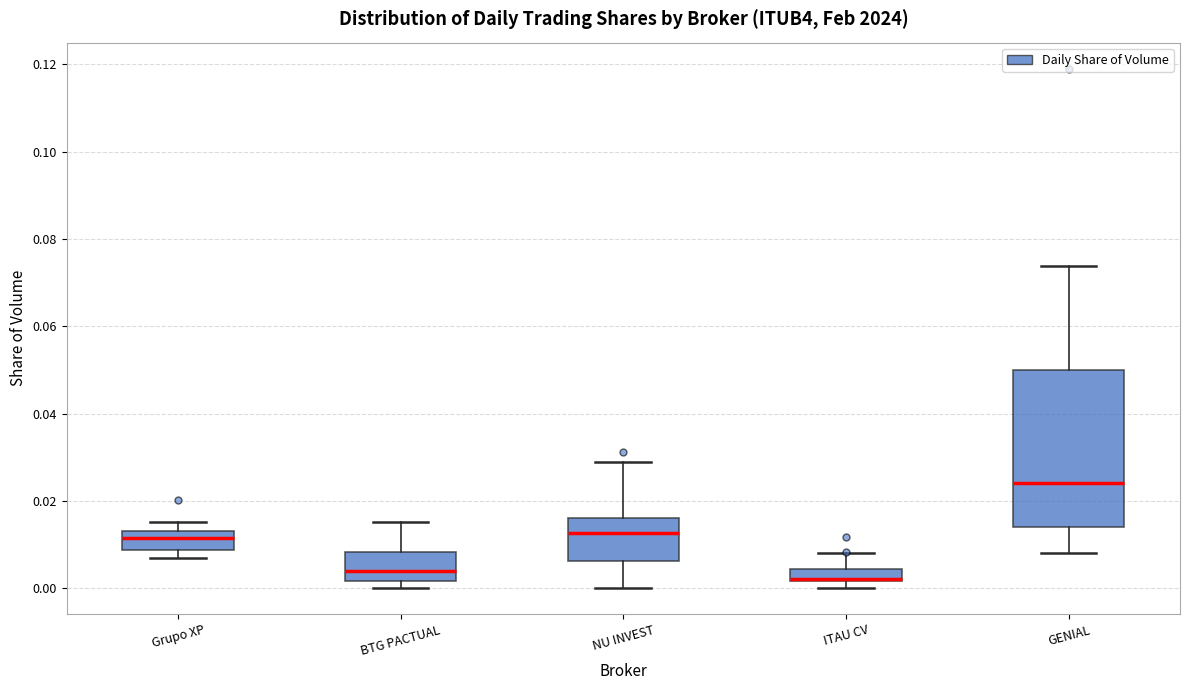

Where does the upper whisker of the box for ITAU CV end on the y-axis? The values are not printed on the chart, so give them approximately, as read against the axis.

0.008